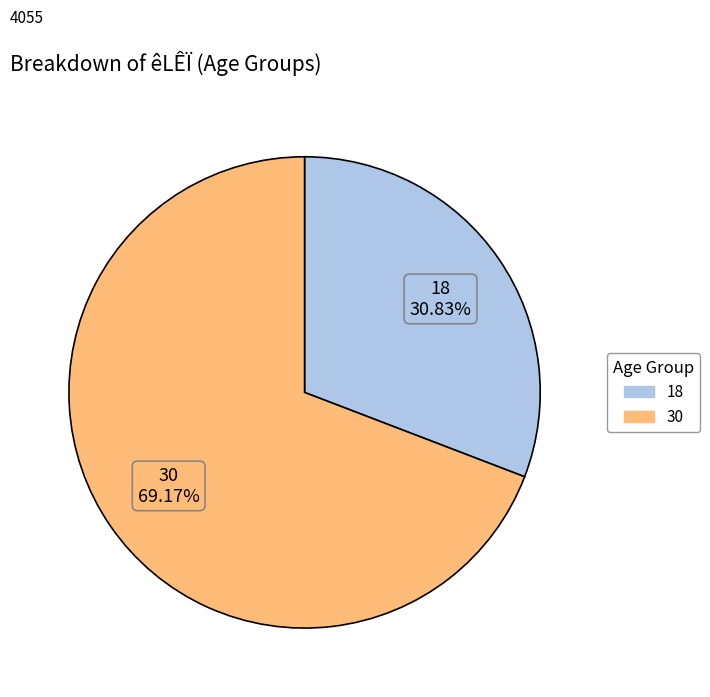

Is there any slice that represents more than half of the pie?

Yes